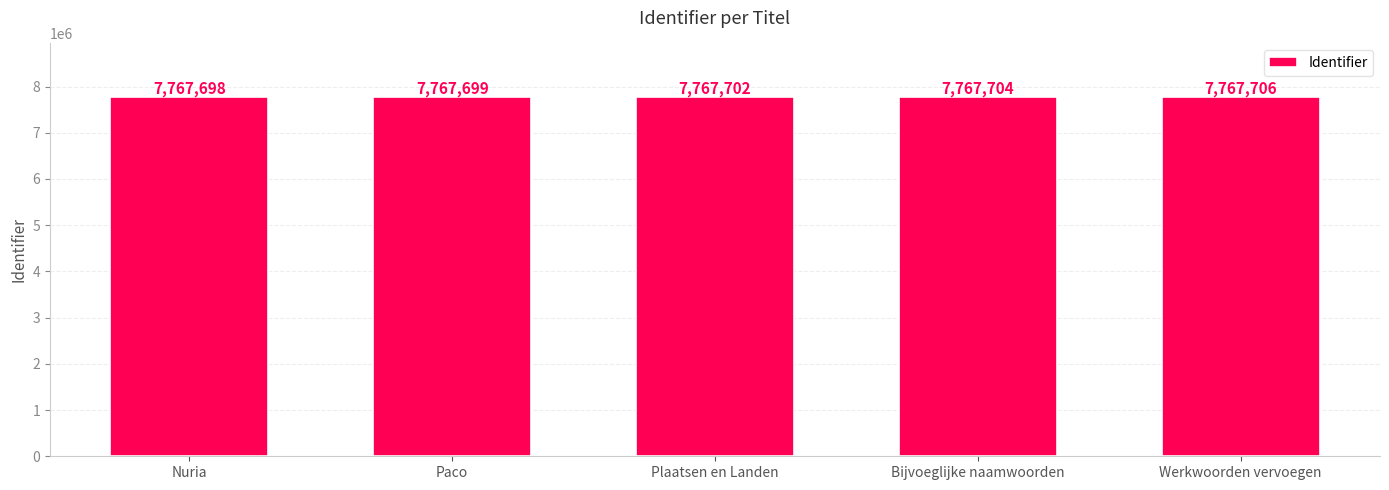

What value does the data have at Paco?

7767699